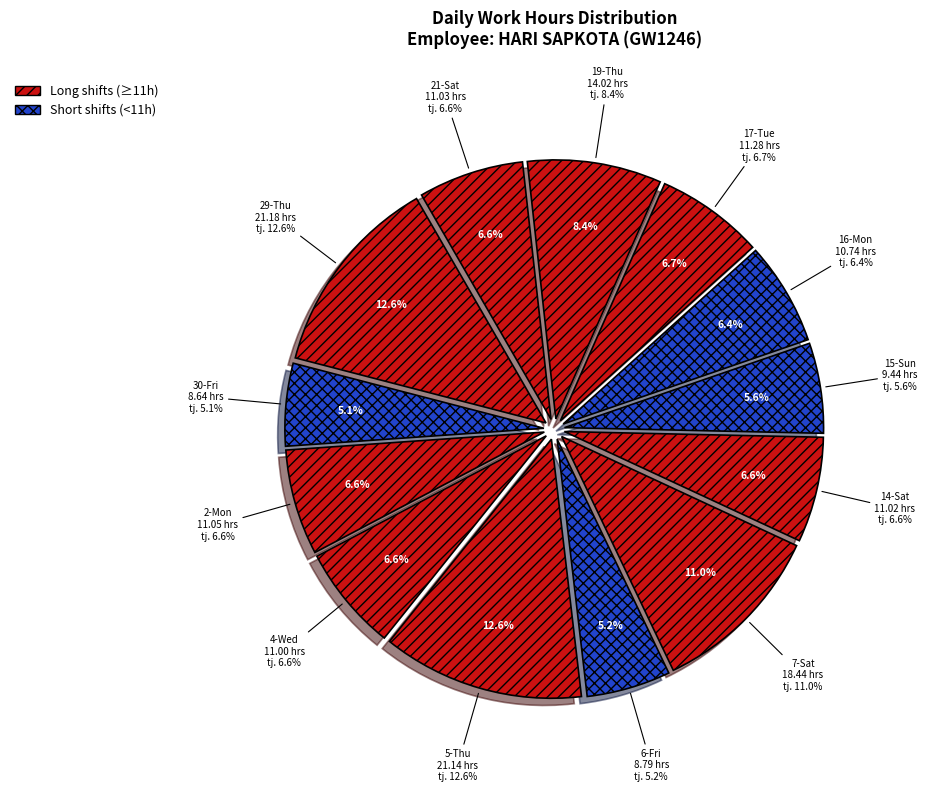

Count the number of slices in the pie.

13